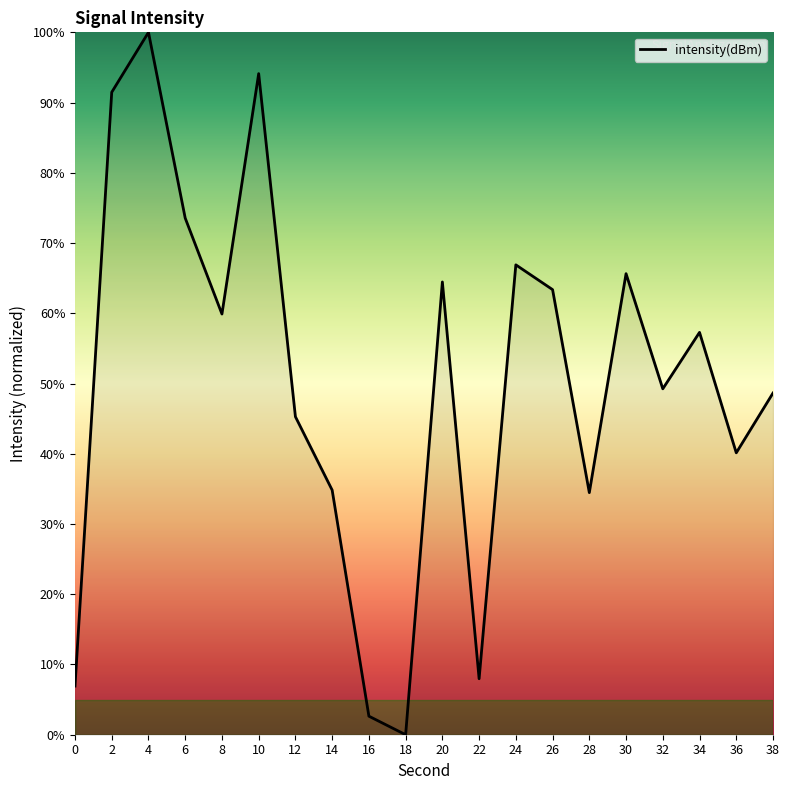

Is it true that the value at 22 is 8.0?

True